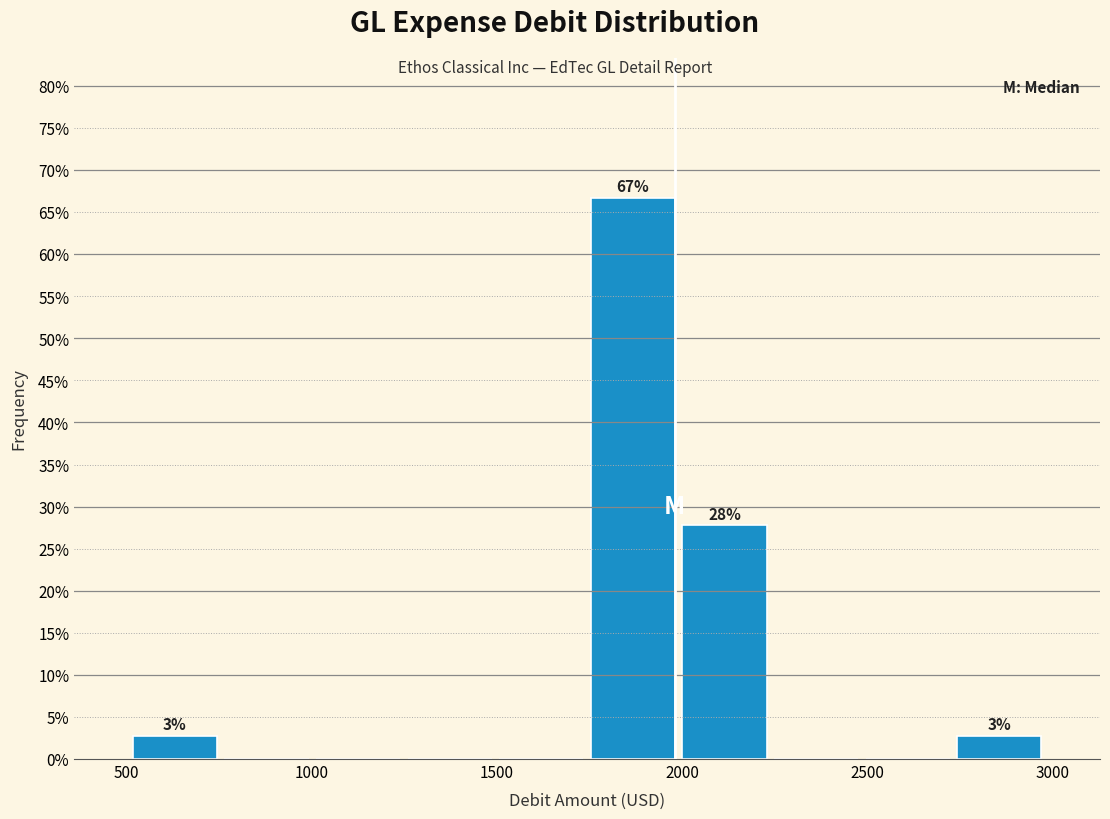

Which range on the x-axis has the tallest bar?

1750 to 2000